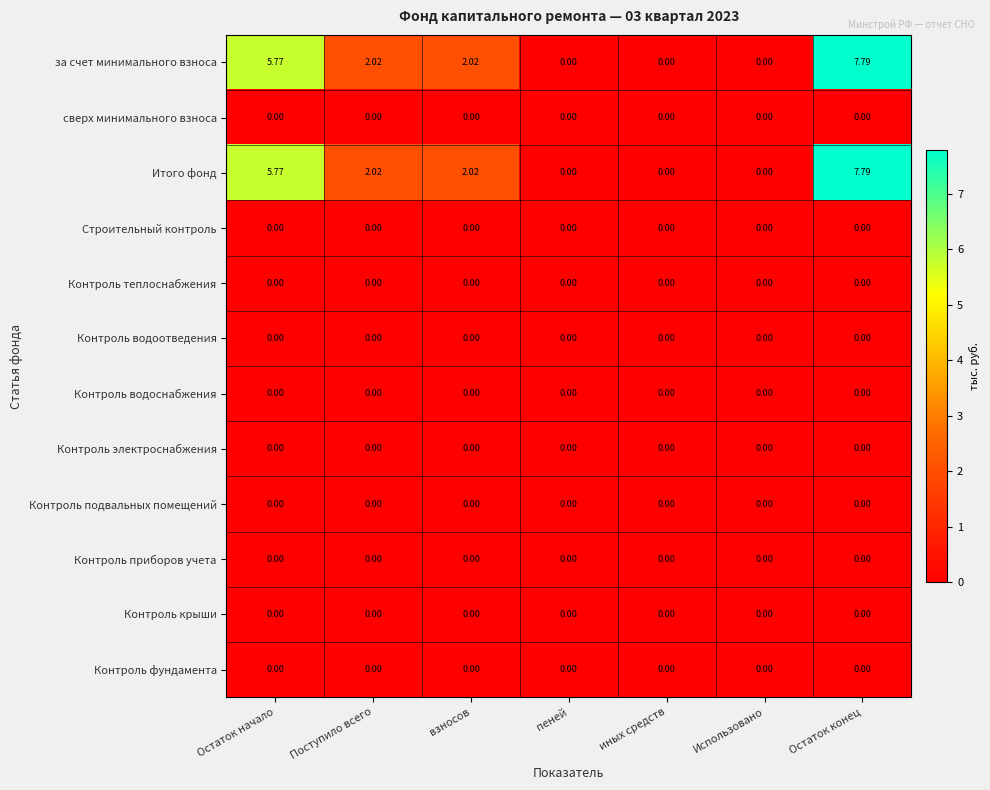

At which category is the sum across all series the highest?

Остаток конец